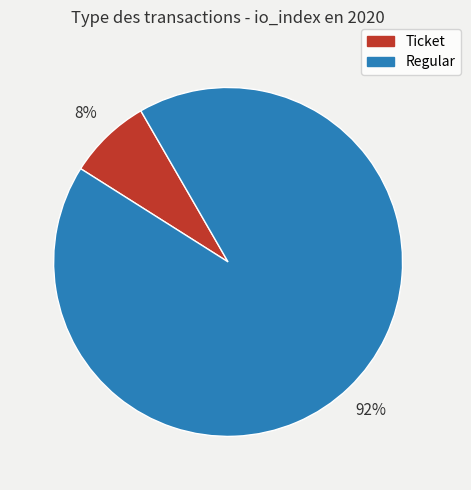

Do Regular and Ticket together represent more than half of the pie?

Yes